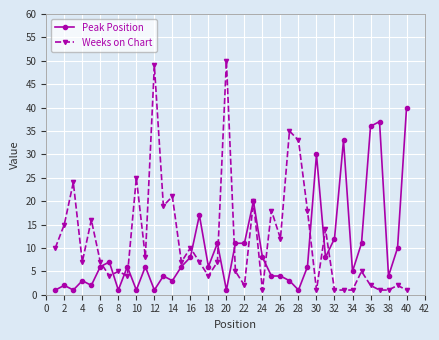

What is the difference between the maximum and minimum values in the Peak Position series?

39